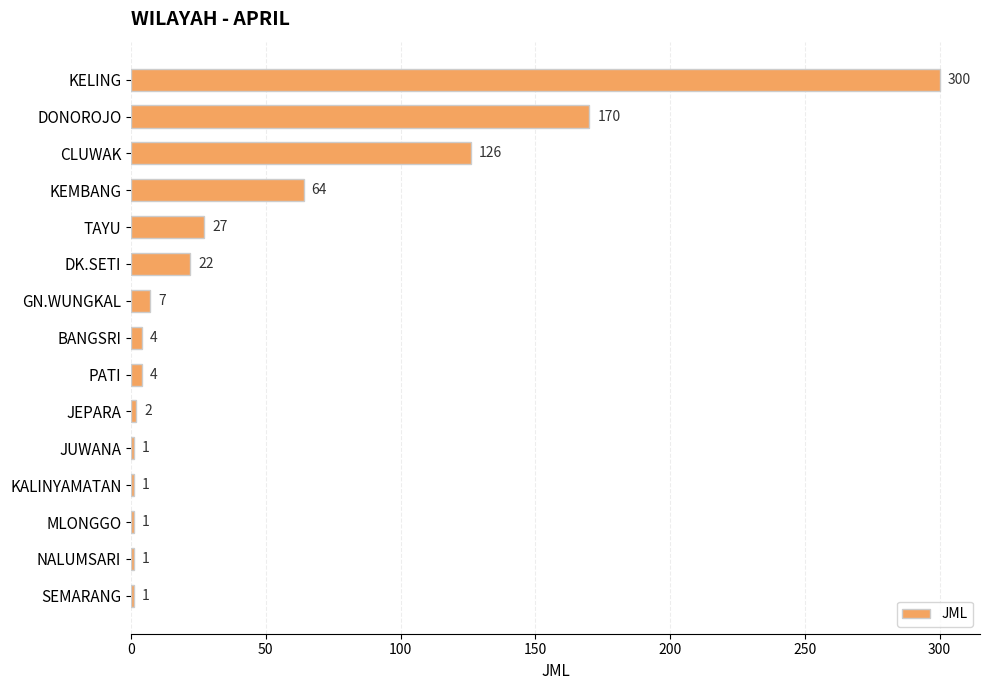

Reading top to bottom, extract all data points from this chart.

300	170	126	64	27	22	7	4	4	2	1	1	1	1	1